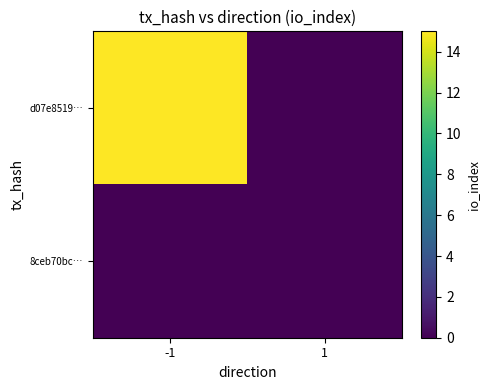

Count the number of data series in this chart.

2